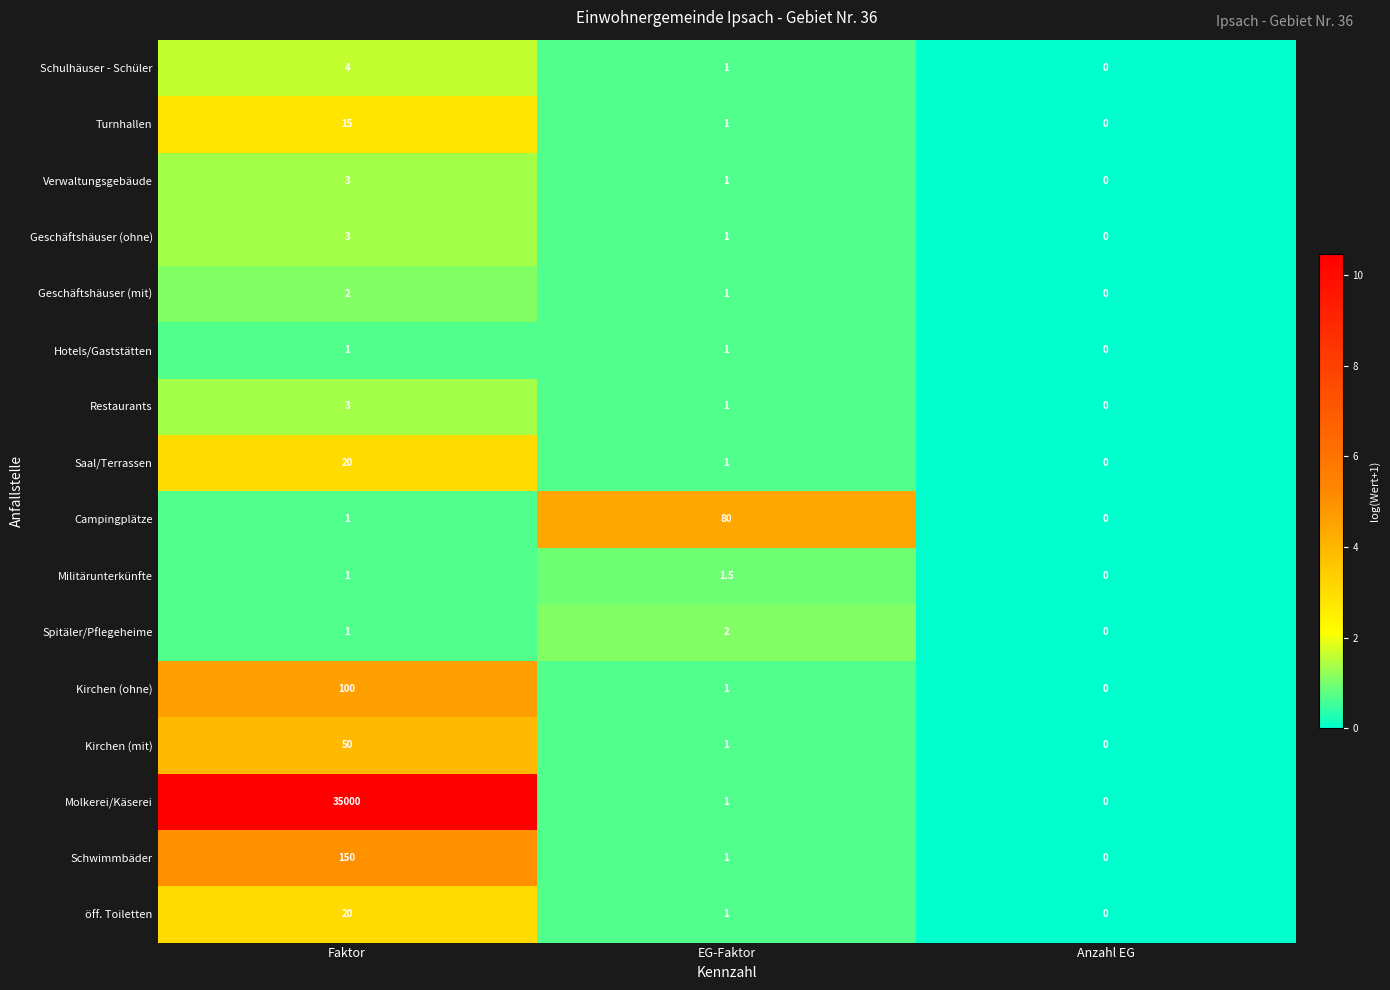

What is the difference between the maximum and minimum values in the Molkerei/Käserei series?

35000.0